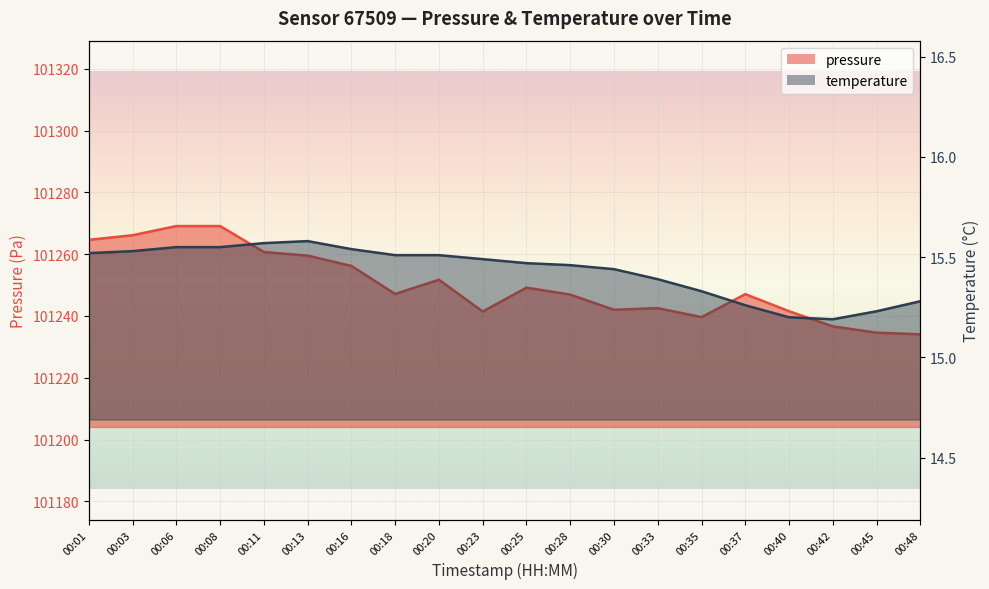

The temperature series shows 3.8 at 00:13. True or false?

False